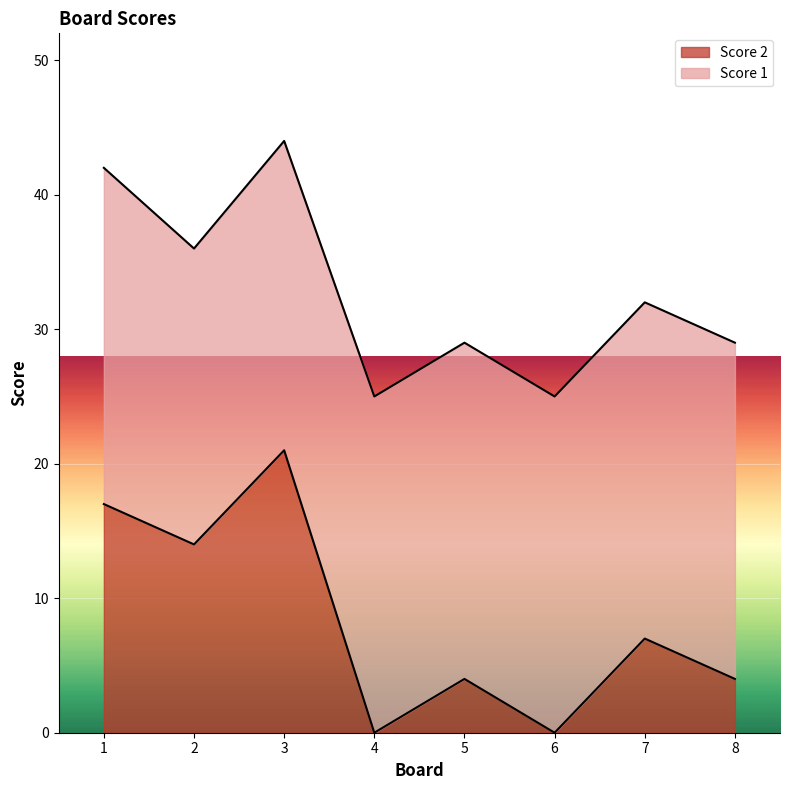

What is the average value?

8